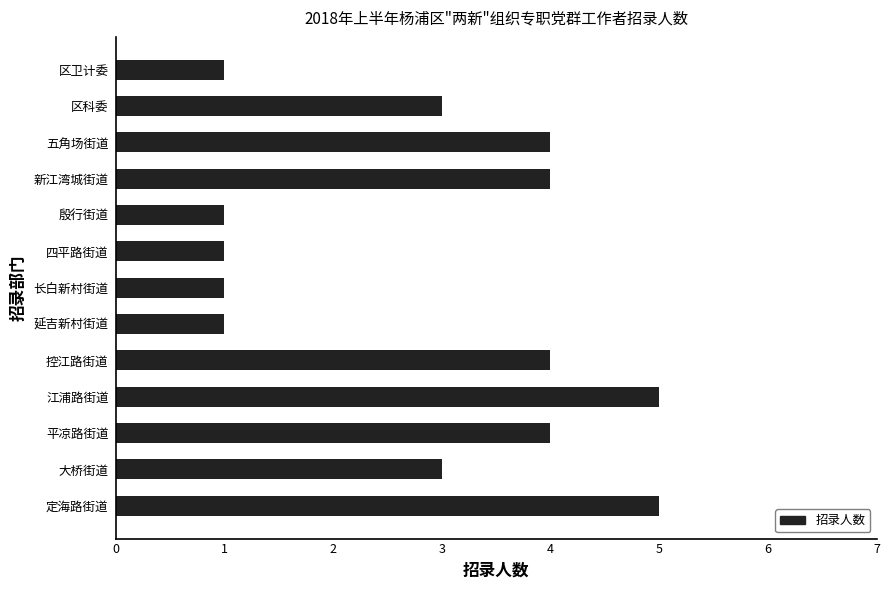

How many categories are shown in the chart?

13